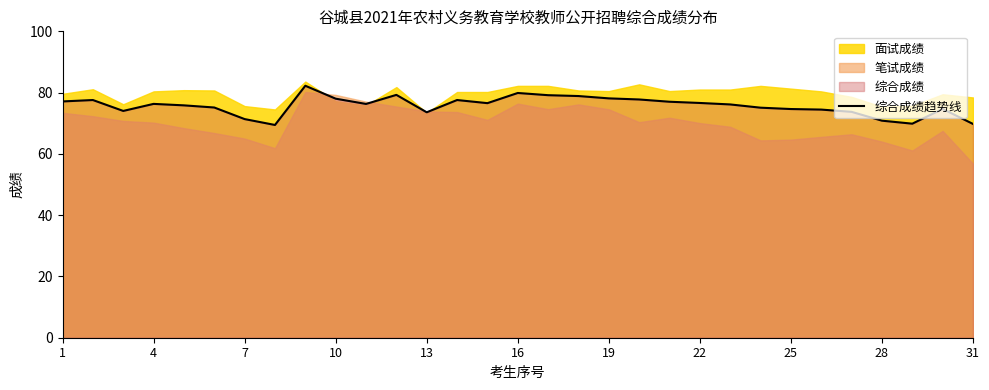

The 综合成绩趋势线 series shows 120.1 at 16. True or false?

False